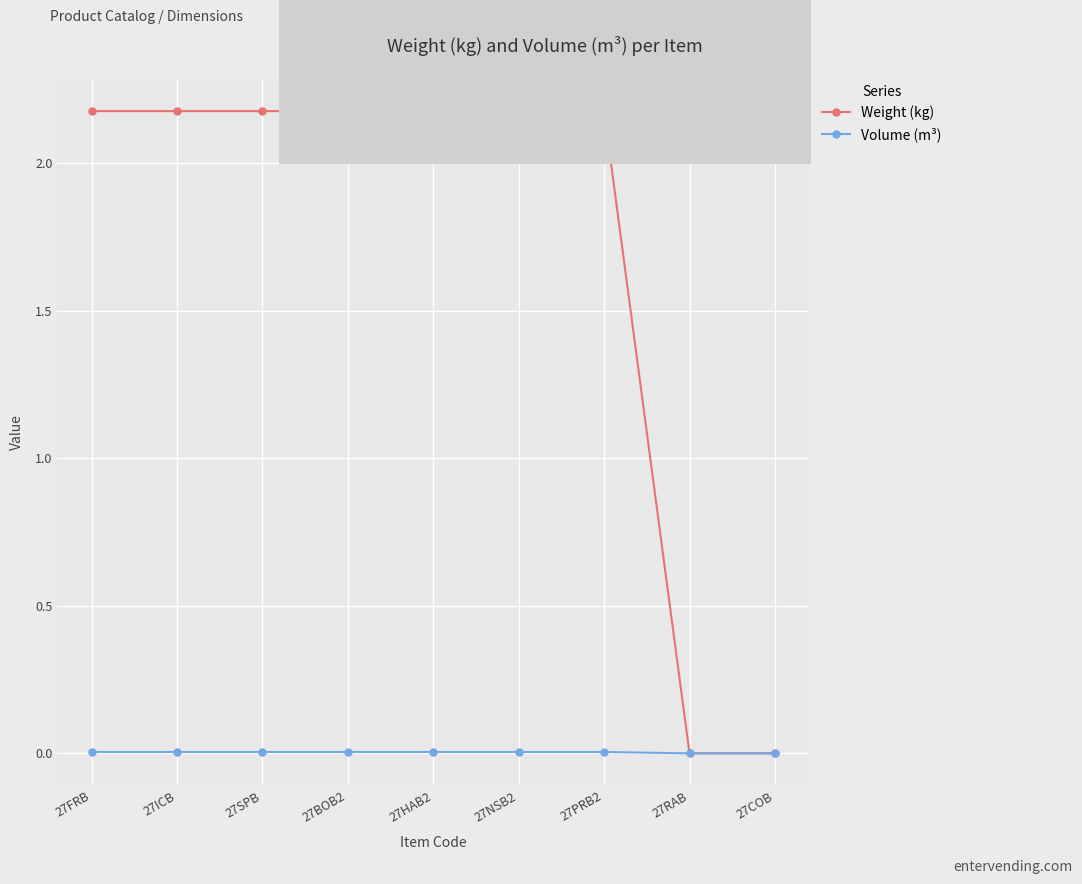

How many data points in Weight (kg) are less than 2?

2